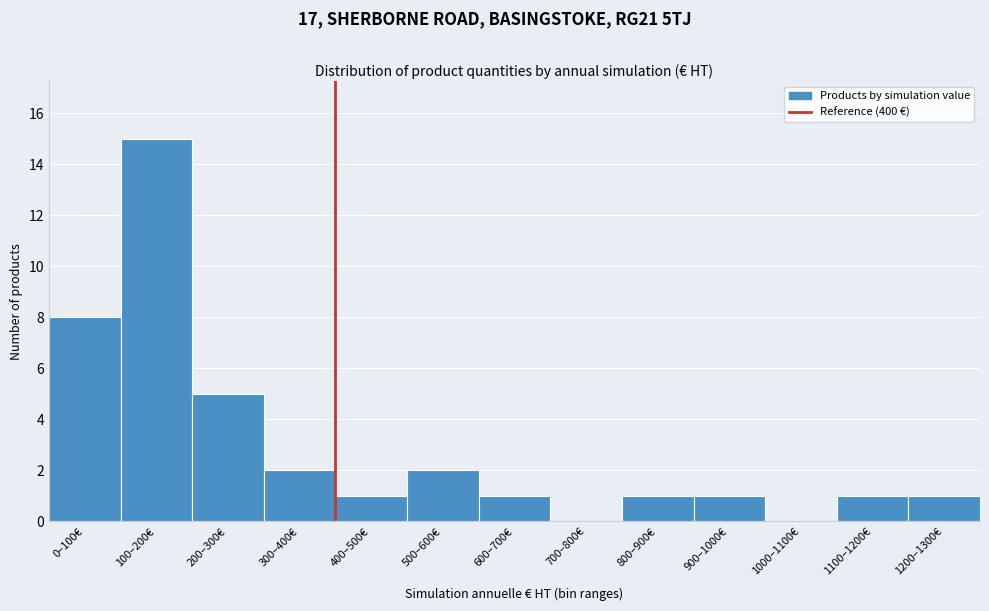

Reading left to right, what are all the values shown in this chart?

0–100€=8	100–200€=15	200–300€=5	300–400€=2	400–500€=1	500–600€=2	600–700€=1	700–800€=0	800–900€=1	900–1000€=1	1000–1100€=0	1100–1200€=1	1200–1300€=1